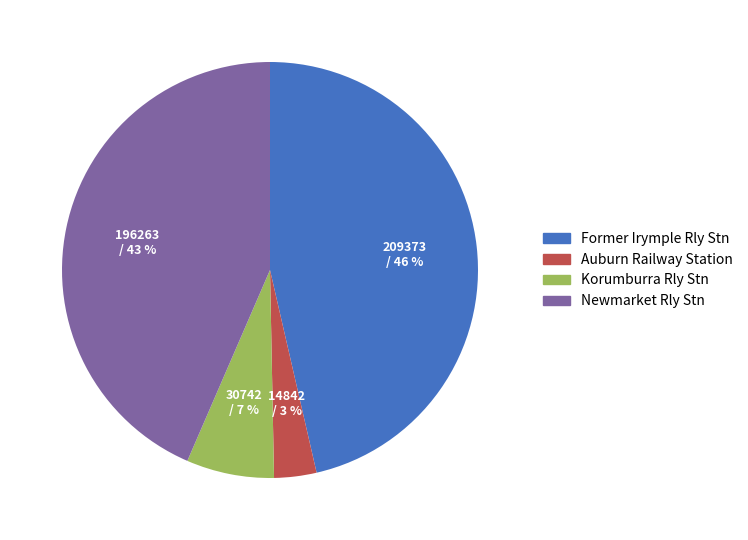

How many slices are in this pie chart?

4